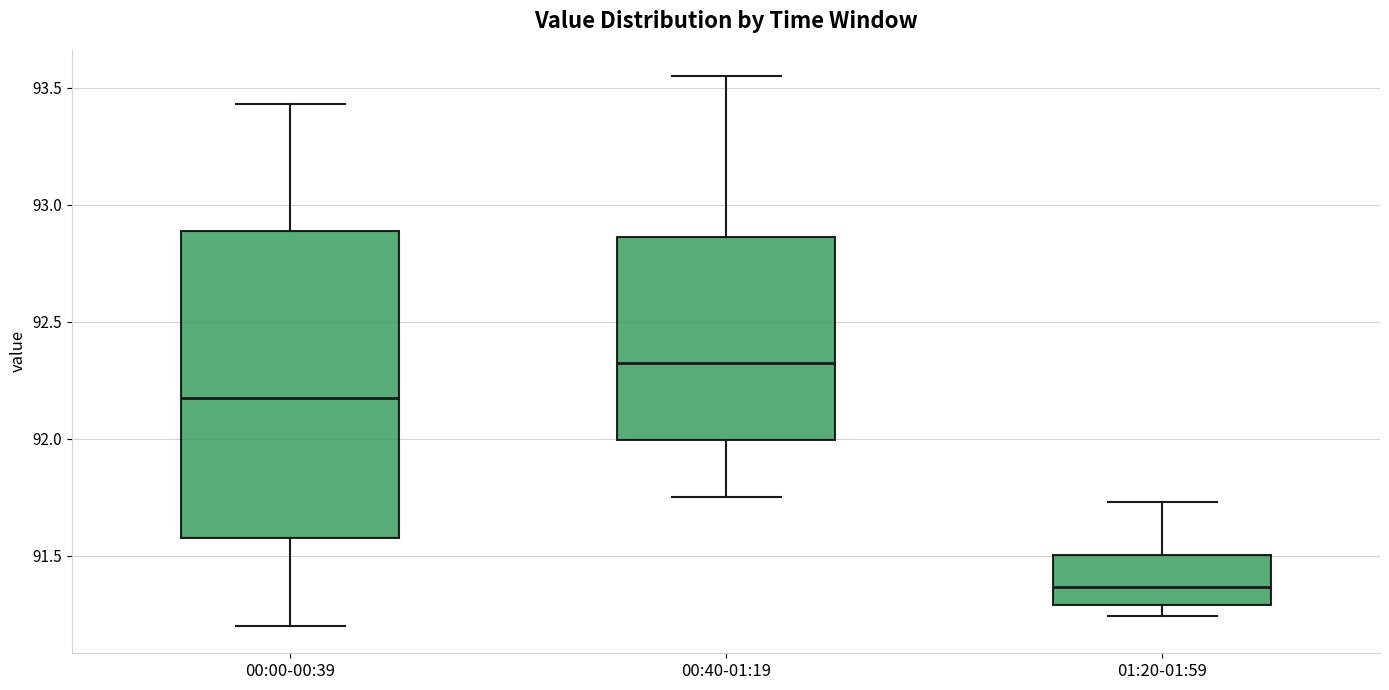

Reading left to right, read every box against the y-axis: the position of its median line, the range the box covers, and the ends of its whiskers. The values are not printed on the chart, so give them approximately, as read against the axis.

00:00-00:39: median 92.20, box 91.60 to 92.90, whiskers 91.20 to 93.45
00:40-01:19: median 92.35, box 92.00 to 92.85, whiskers 91.75 to 93.55
01:20-01:59: median 91.35, box 91.30 to 91.50, whiskers 91.25 to 91.75